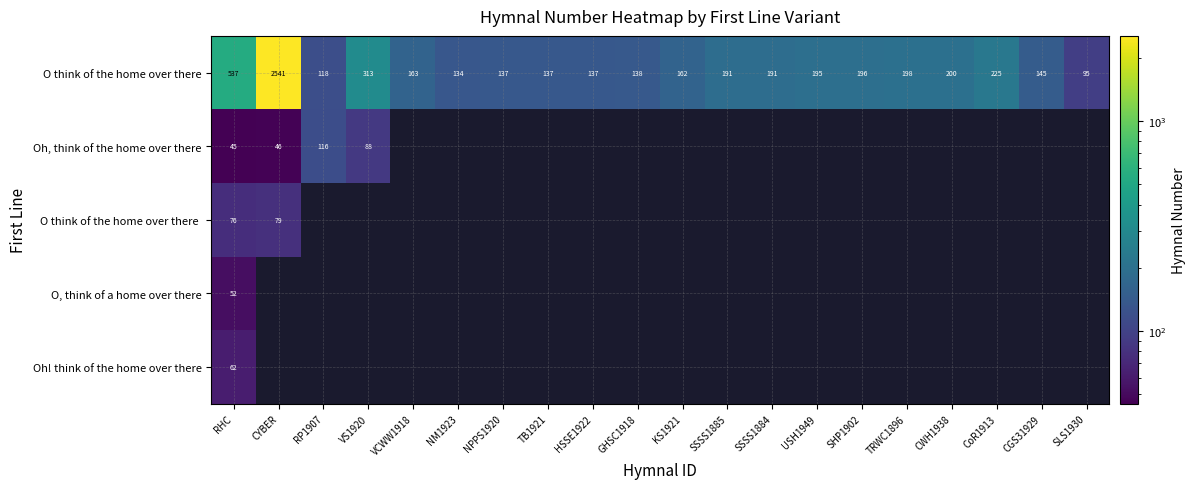

What is the total value across all series at CoR1913?

225